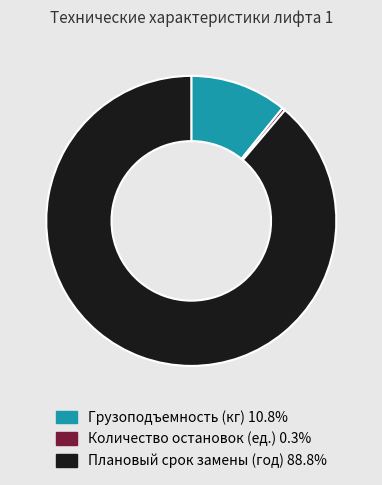

Does Грузоподъемность (кг) account for over 50% of the chart?

No